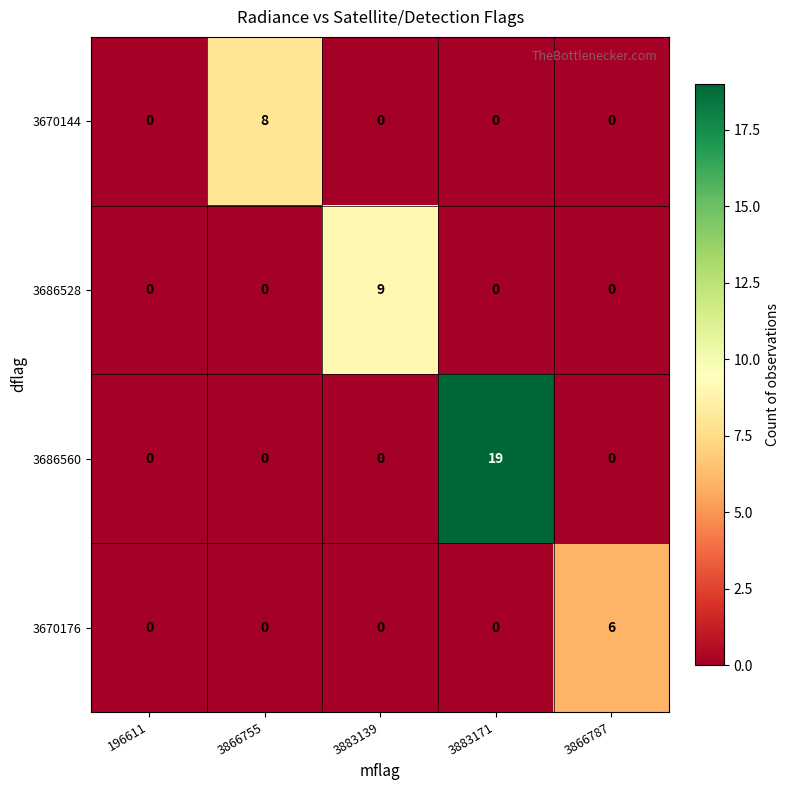

The 3686560 series shows 0 at 196611. True or false?

True